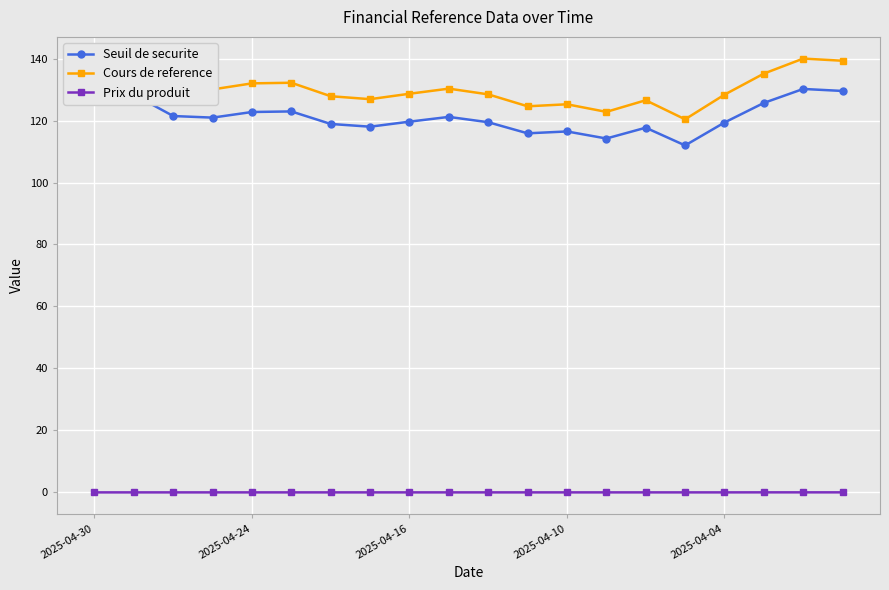

True or false: Seuil de securite has more than 2 points higher than both neighbors.

True